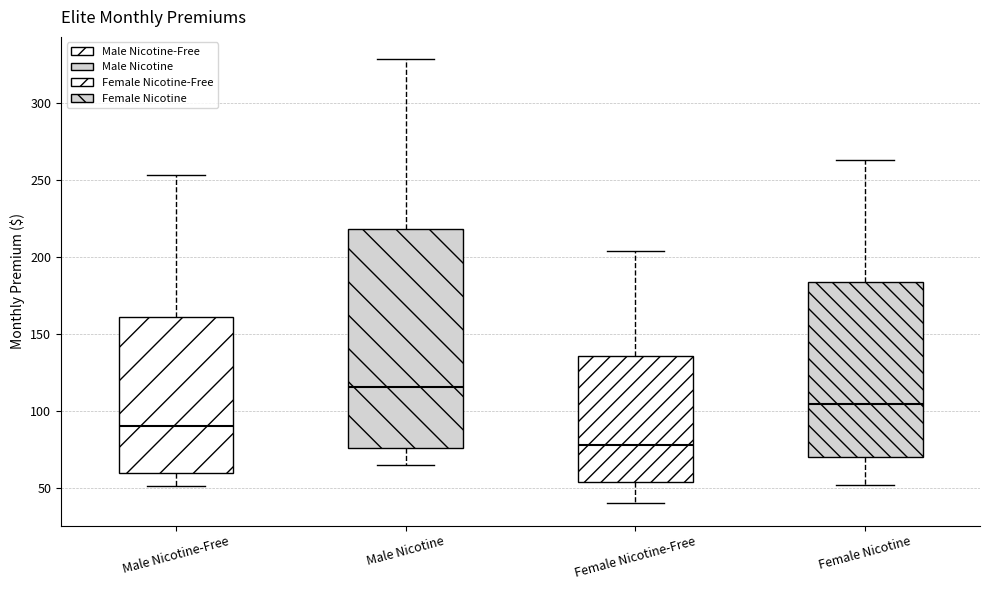

Reading left to right, transcribe this box plot: for each box, give where its median line is, the range the box spans, and where its two whiskers end, as read against the y-axis. The values are not printed on the chart, so give them approximately, as read against the axis.

Male Nicotine-Free: median 90, box 60 to 160, whiskers 50 to 255
Male Nicotine: median 115, box 75 to 220, whiskers 65 to 330
Female Nicotine-Free: median 80, box 55 to 135, whiskers 40 to 205
Female Nicotine: median 105, box 70 to 185, whiskers 50 to 265